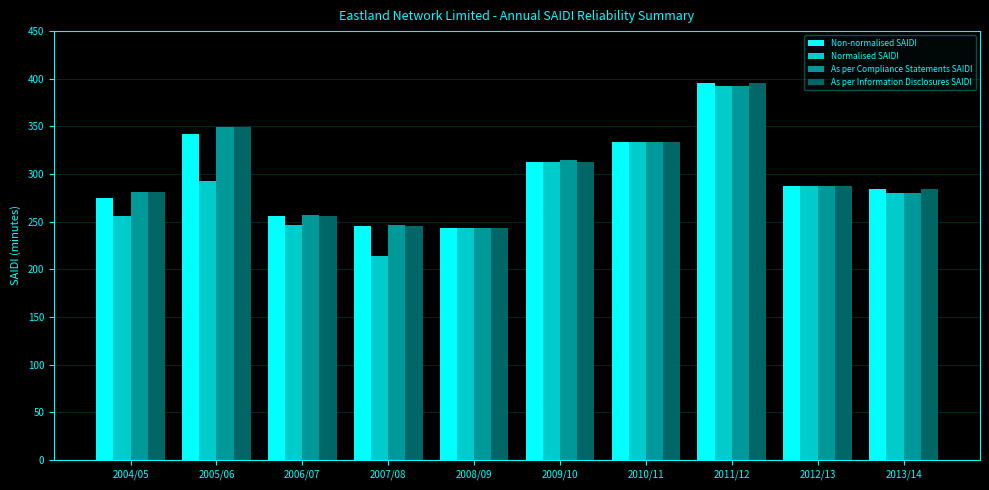

What is the maximum value for As per Information Disclosures SAIDI?

395.3